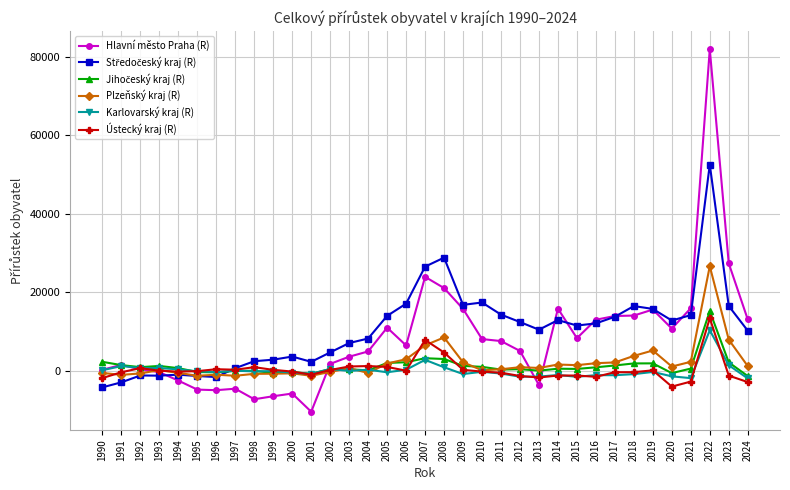

At which category is the sum across all series the highest?

2022